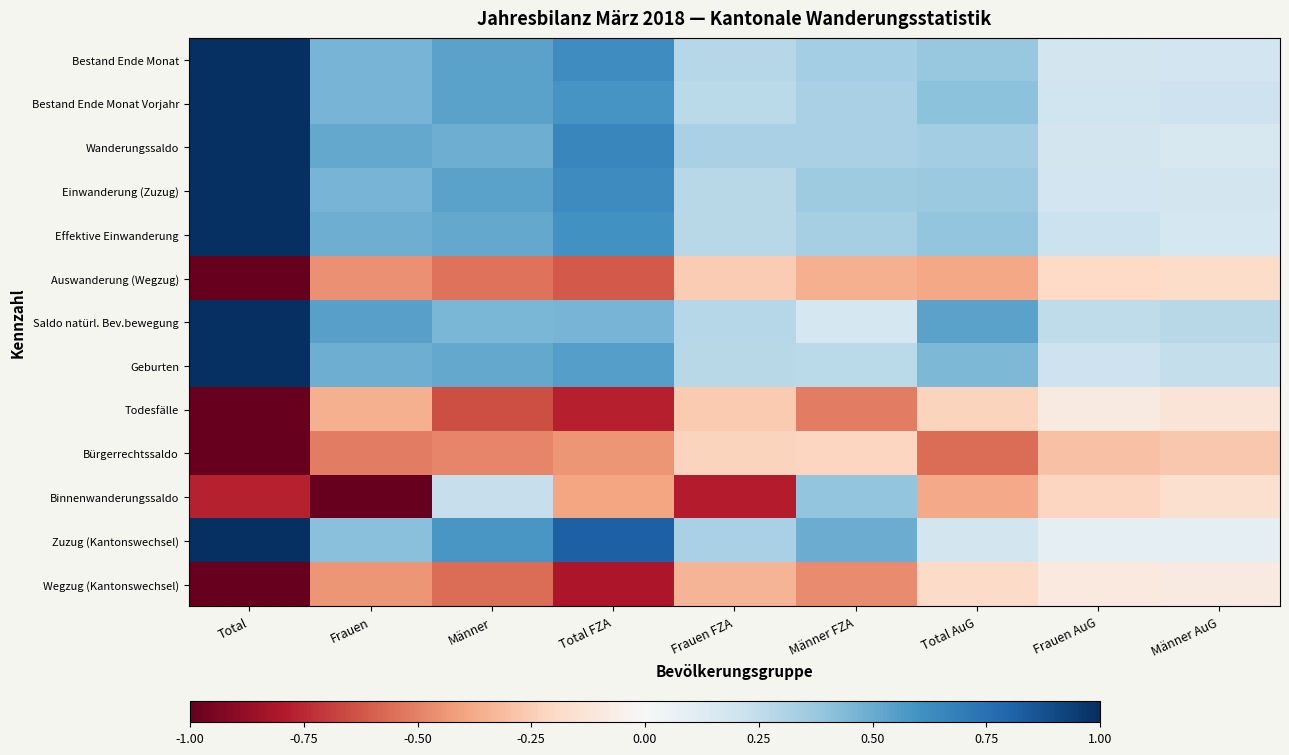

At how many categories does at least one series exceed 0?

9